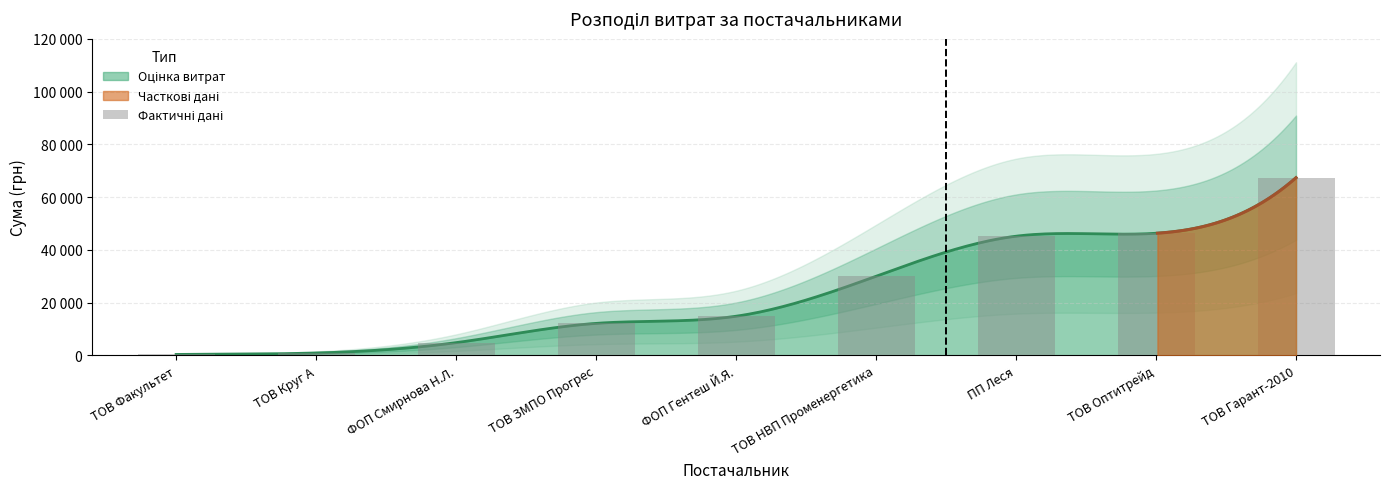

List the labels in order of value, largest first.

ТОВ Гарант-2010, ТОВ Оптитрейд, ПП Леся, ТОВ НВП Променергетика, ФОП Гентеш Й.Я., ТОВ ЗМПО Прогрес, ФОП Смирнова Н.Л., ТОВ Круг А, ТОВ Факультет